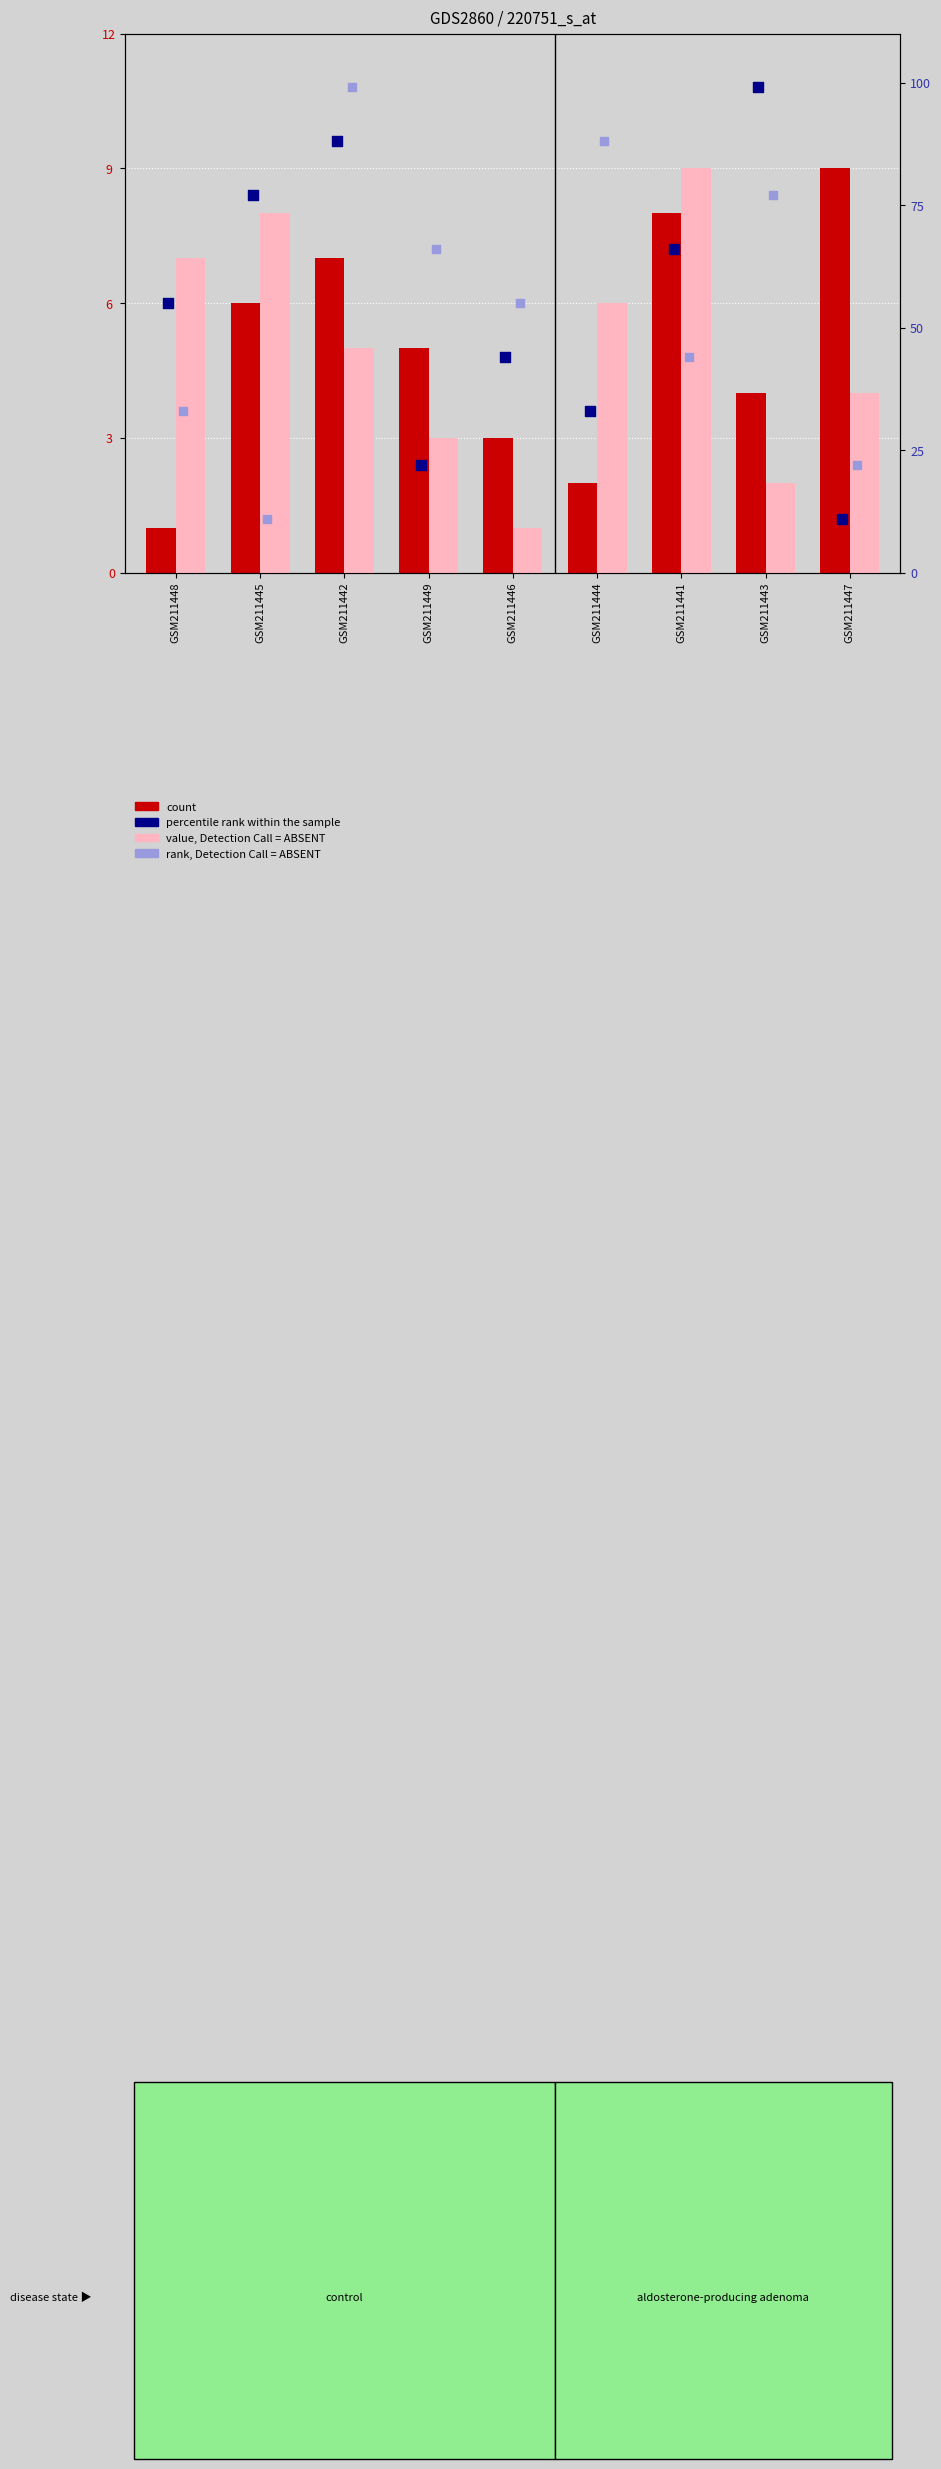

Which series has the largest Y range (max minus min)?

percentile rank within the sample